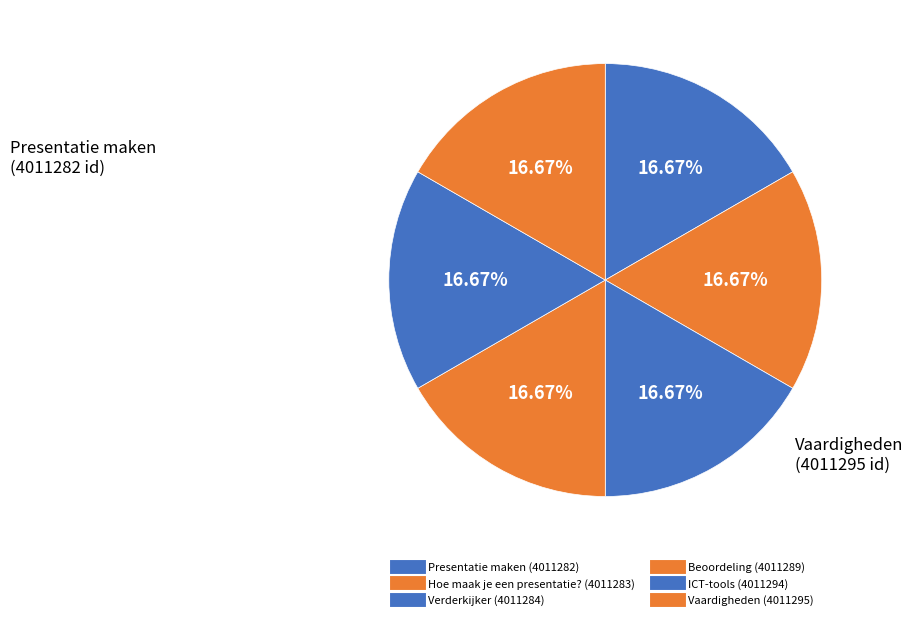

To the nearest percent, what percentage of the pie is Beoordeling?

17%